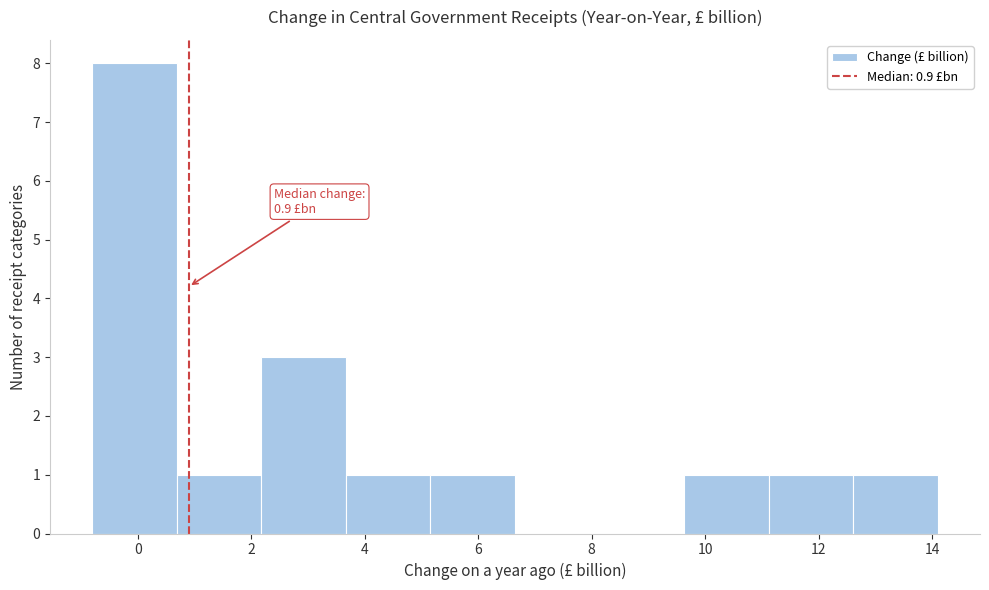

Over which range of the x-axis is the bar tallest?

-0.8 to 0.6